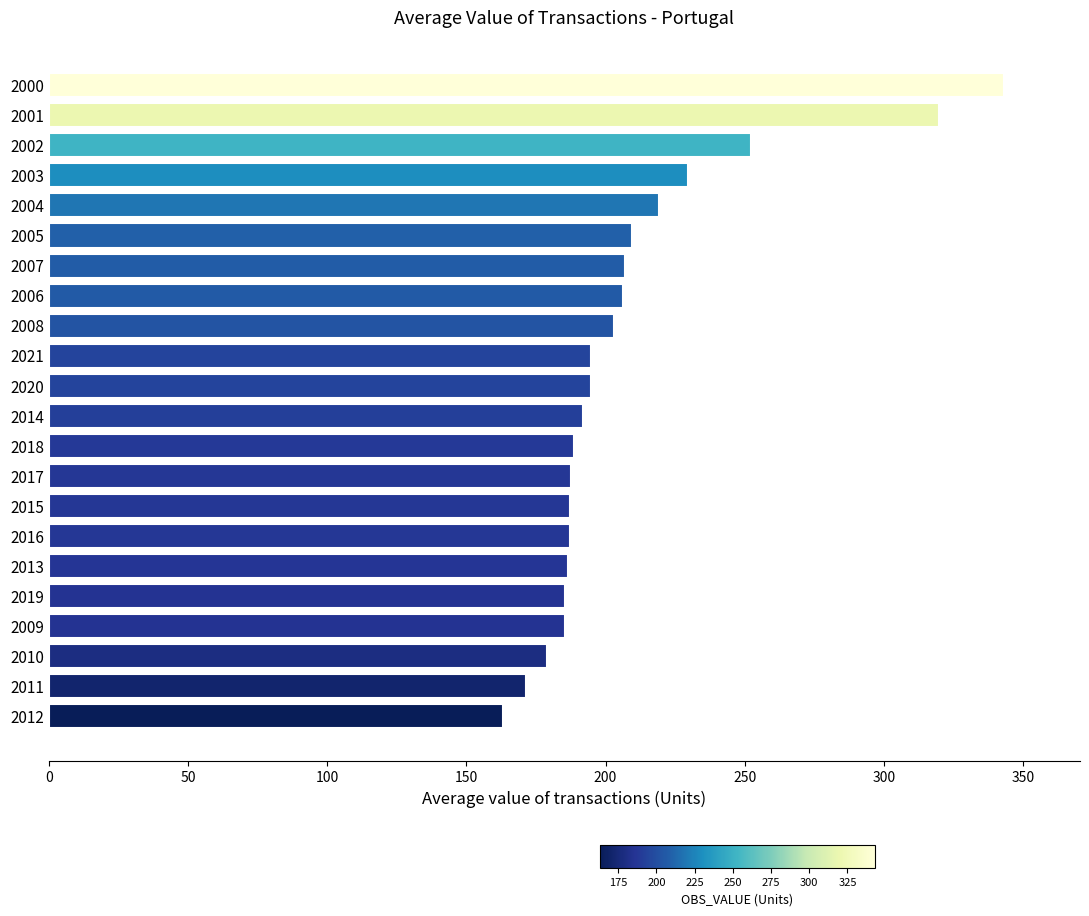

What is the sum of all values?

4592.8